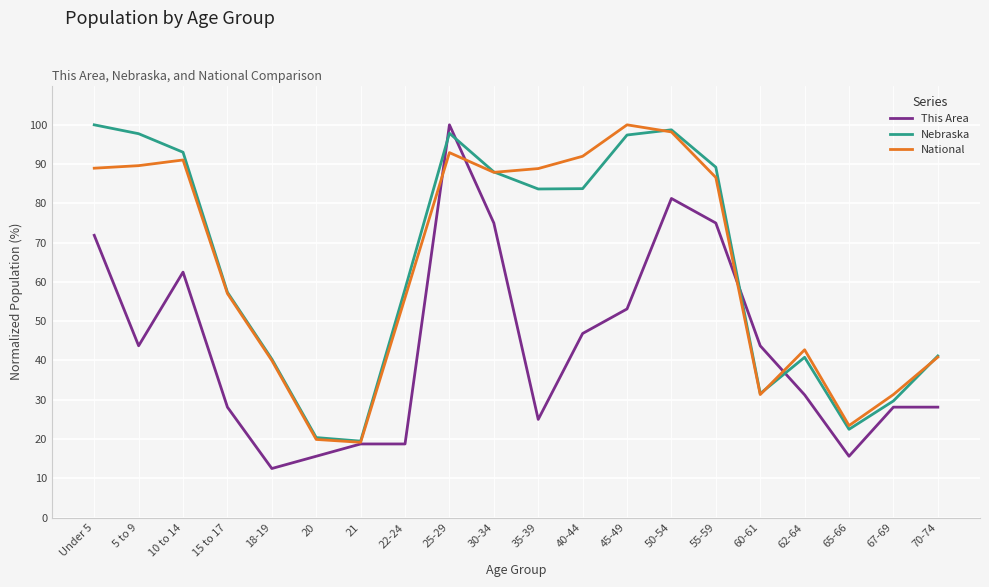

Which series ends up on top after the final intersection of This Area and National?

National